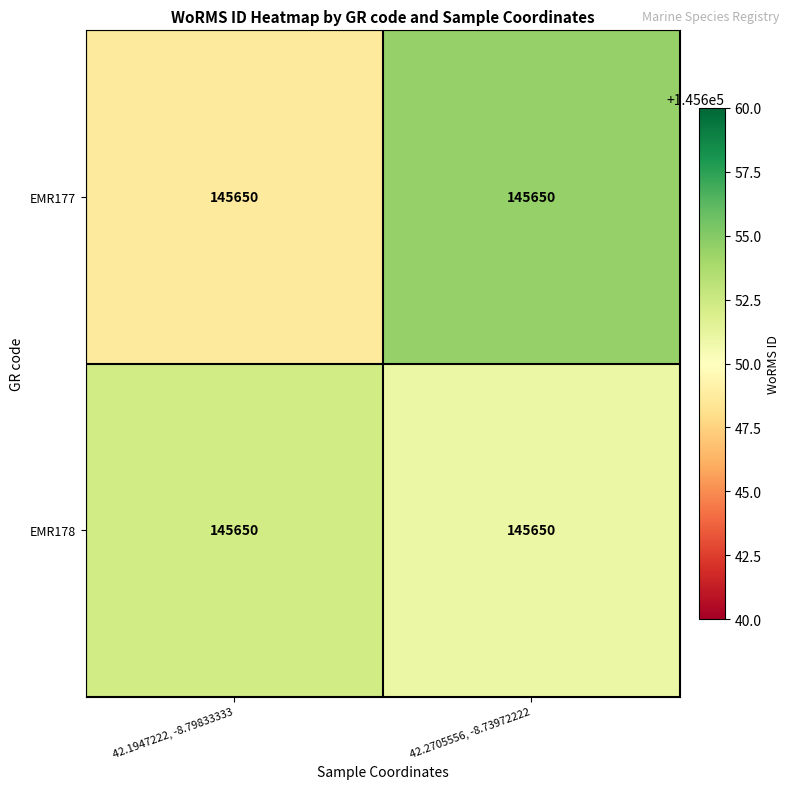

Reading right to left, what are all the values shown in this chart?

EMR177: 42.2705556, -8.73972222=145650.0	42.1947222, -8.79833333=145650.0
EMR178: 42.2705556, -8.73972222=145650.0	42.1947222, -8.79833333=145650.0